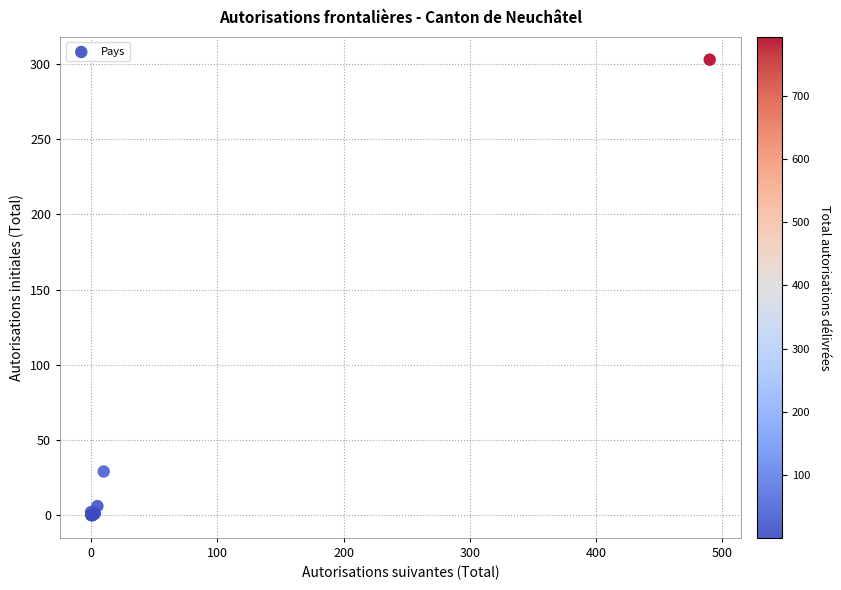

What Y value in the scatter plot is closest to 151?

29